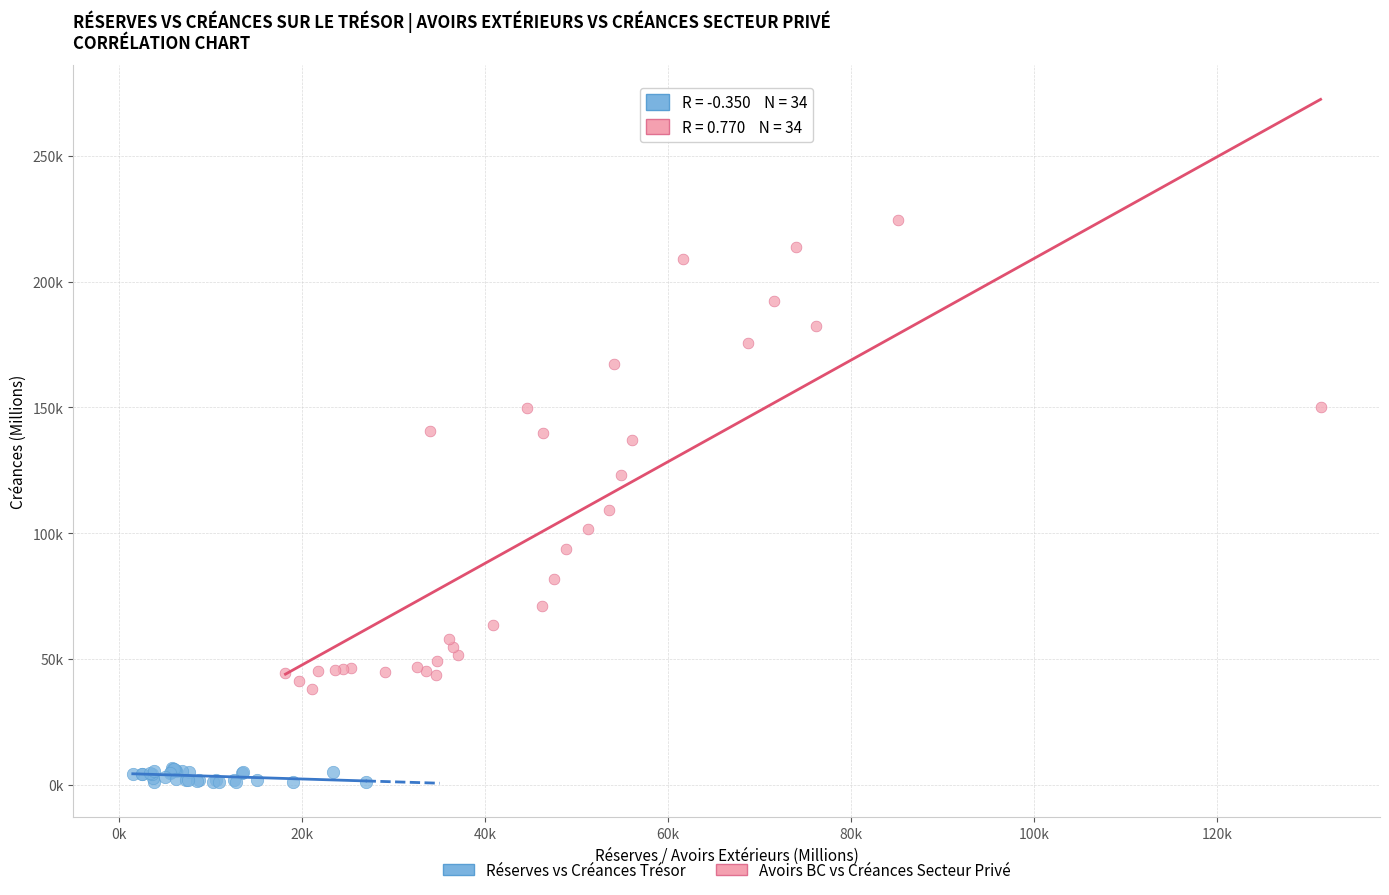

Which series reaches the maximum Y coordinate?

Avoirs BC vs Créances Secteur Privé